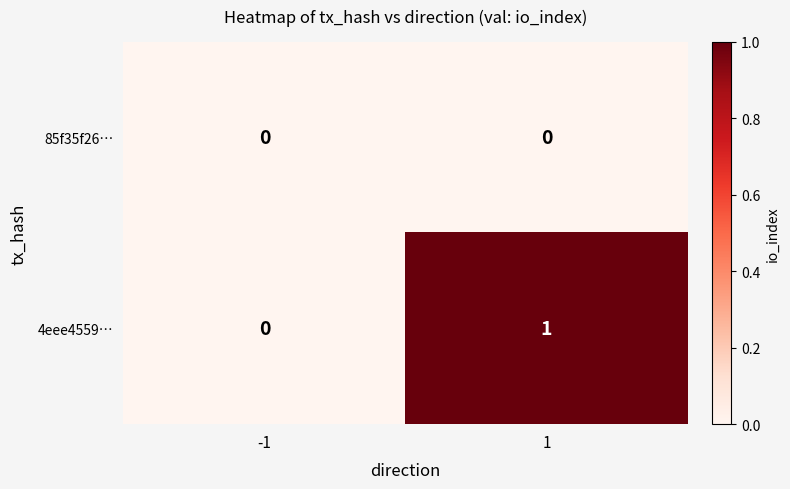

Which series changed the most between -1 and 1?

4eee4559…